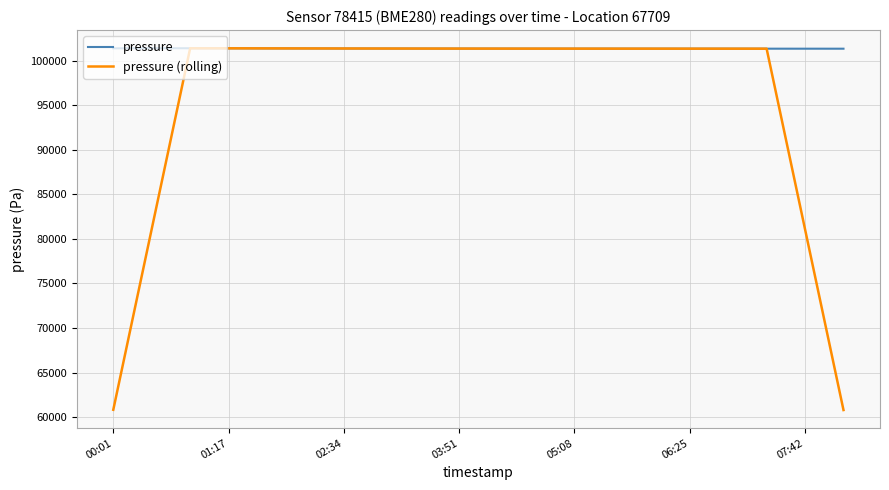

Which series has the largest total across all categories?

pressure